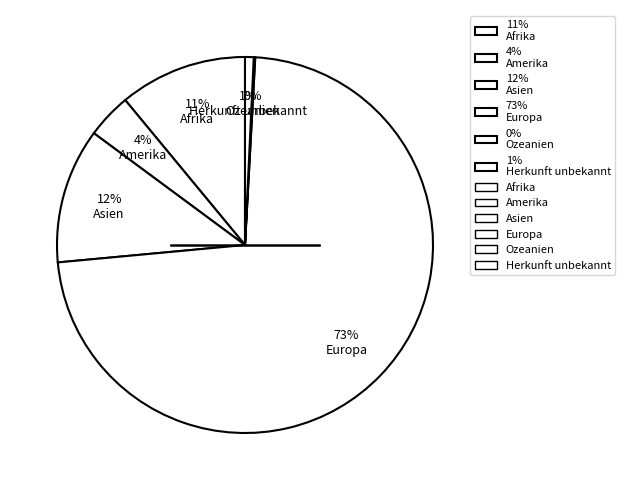

The 12% Asien slice represents 12% of the pie. True or false?

True